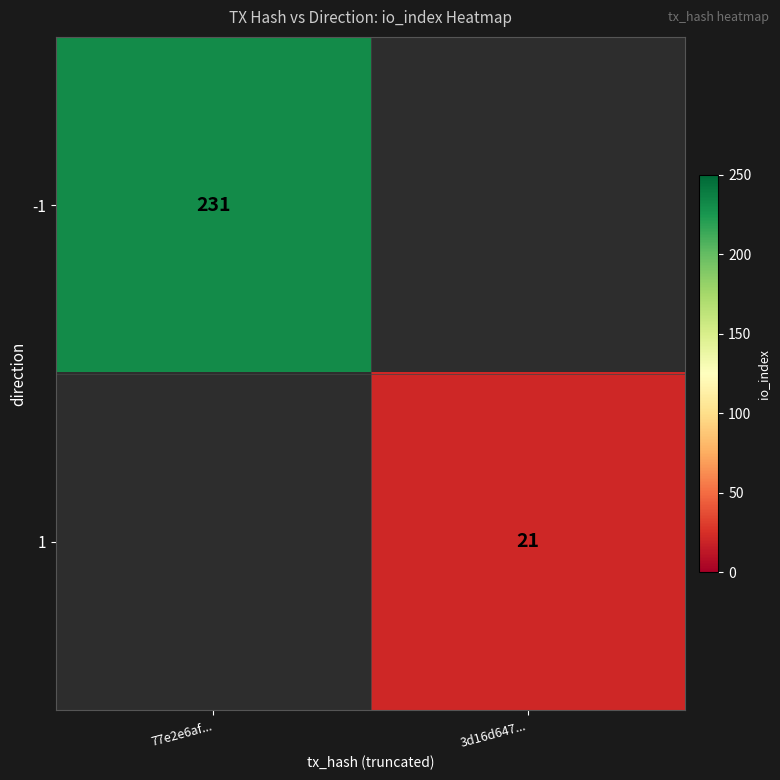

How many data points does each series have?

2